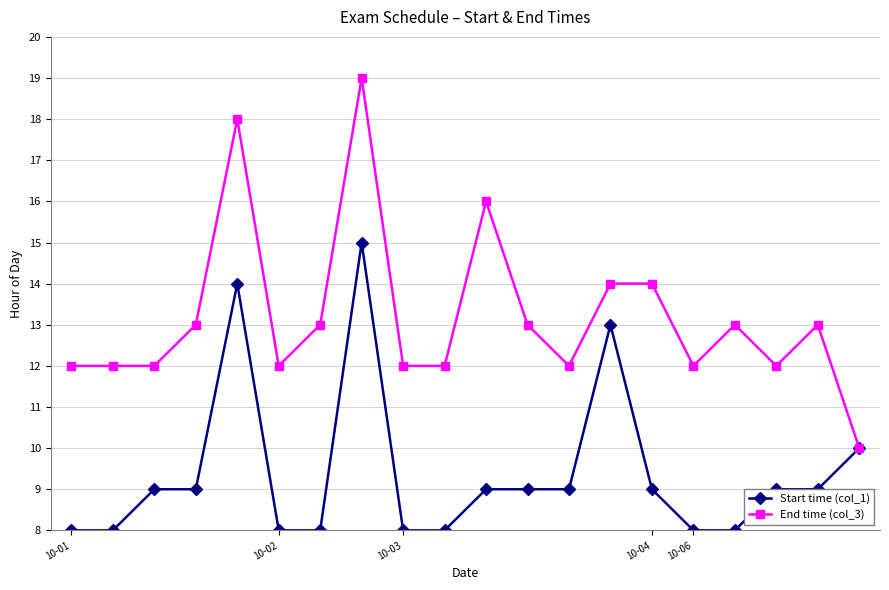

What is the minimum value for End time (col_3)?

10